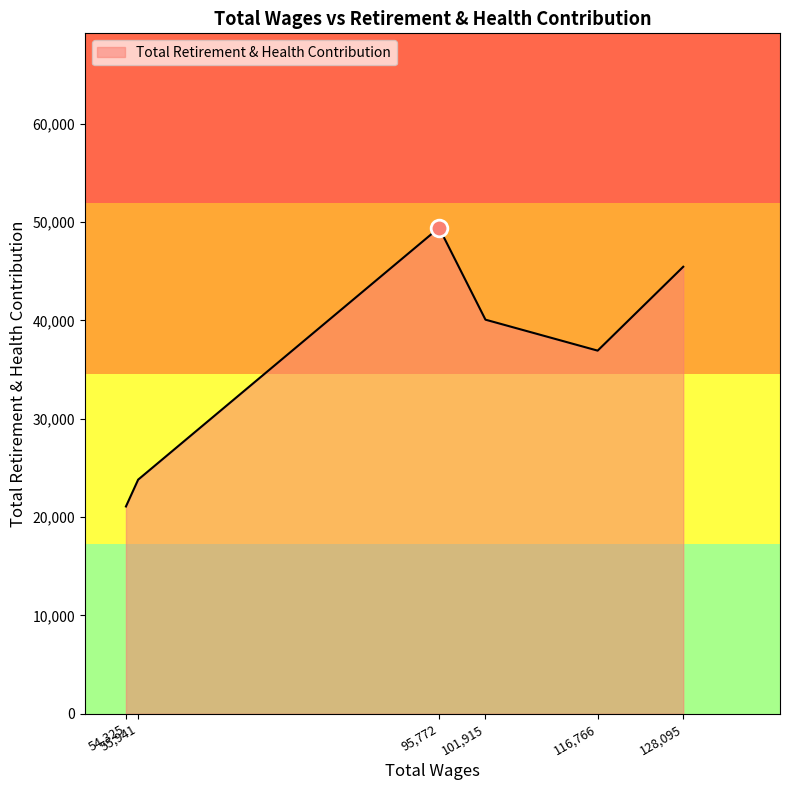

What is the maximum value shown in the chart?

49423